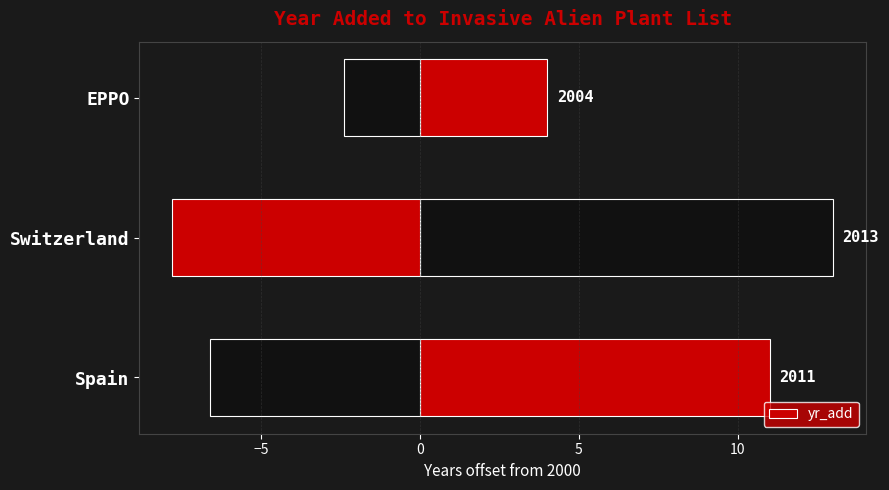

Are the bars horizontal?

Yes